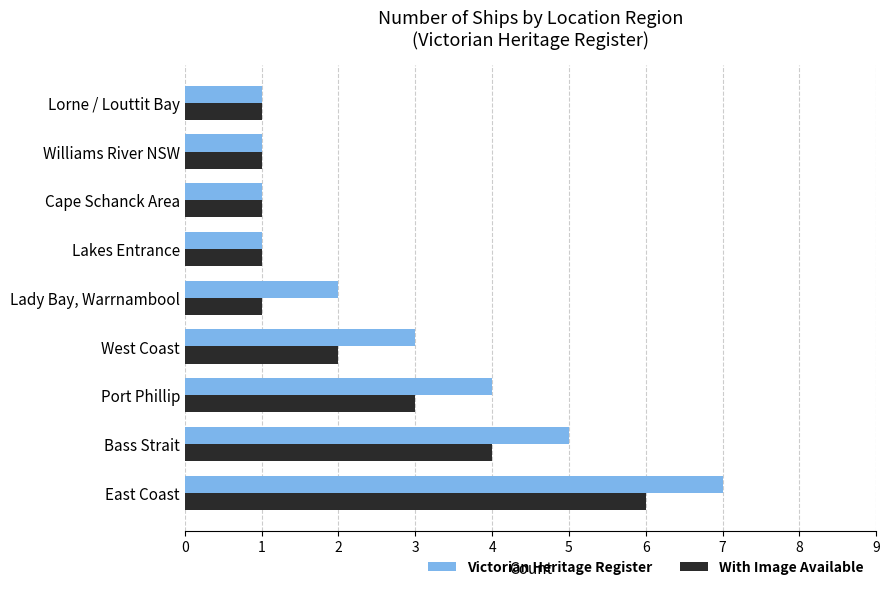

The Victorian Heritage Register series shows 0 at Lorne / Louttit Bay. True or false?

False